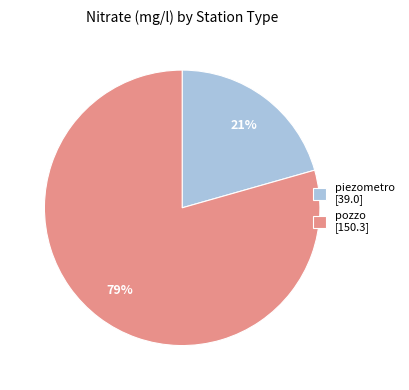

Is there a majority slice in this chart?

Yes